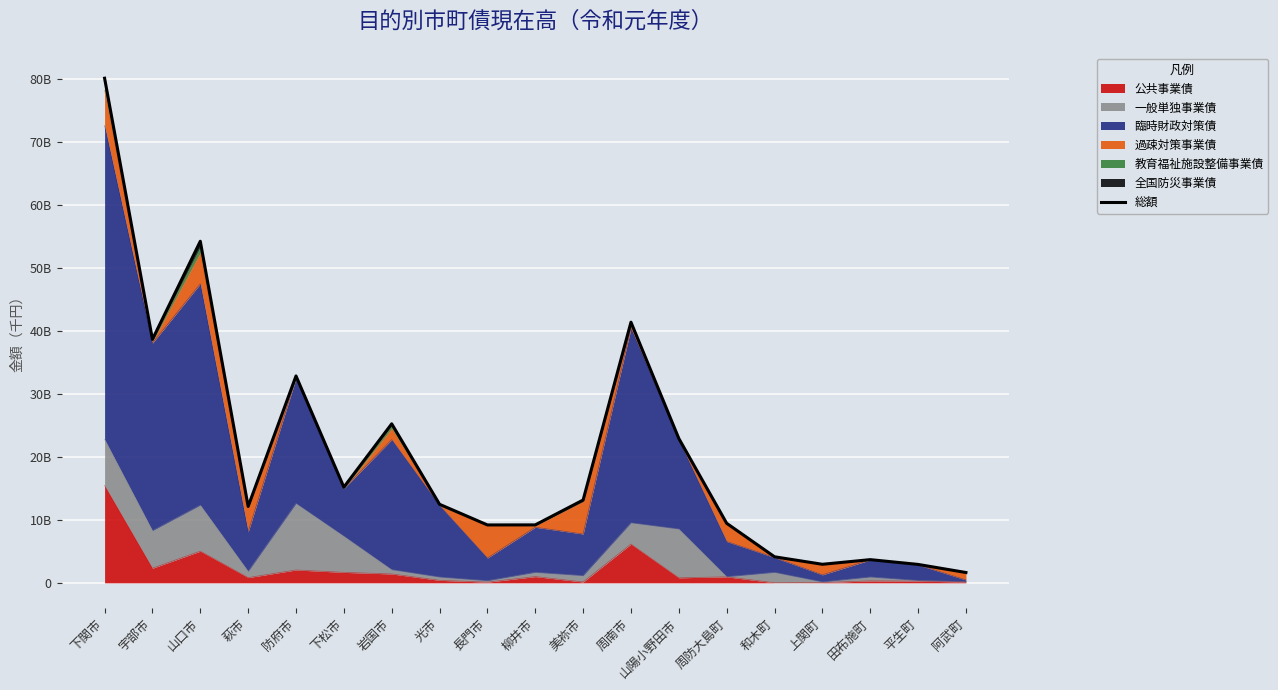

Rank the categories by value from highest to lowest.

下関市, 山口市, 周南市, 宇部市, 防府市, 岩国市, 山陽小野田市, 下松市, 美祢市, 光市, 萩市, 周防大島町, 柳井市, 長門市, 和木町, 田布施町, 上関町, 平生町, 阿武町